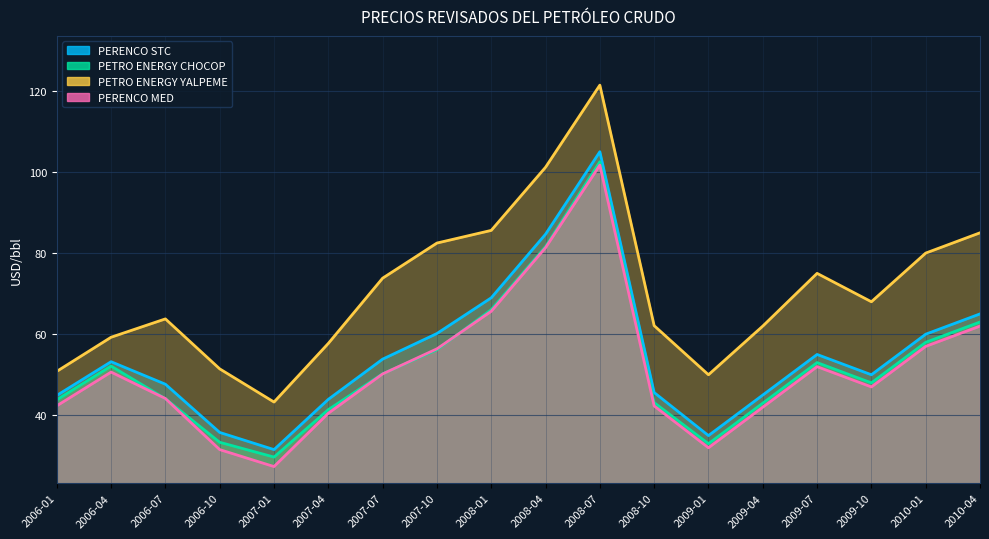

What is the value of the PETRO ENERGY YALPEME point at the 5th from the left?

43.3